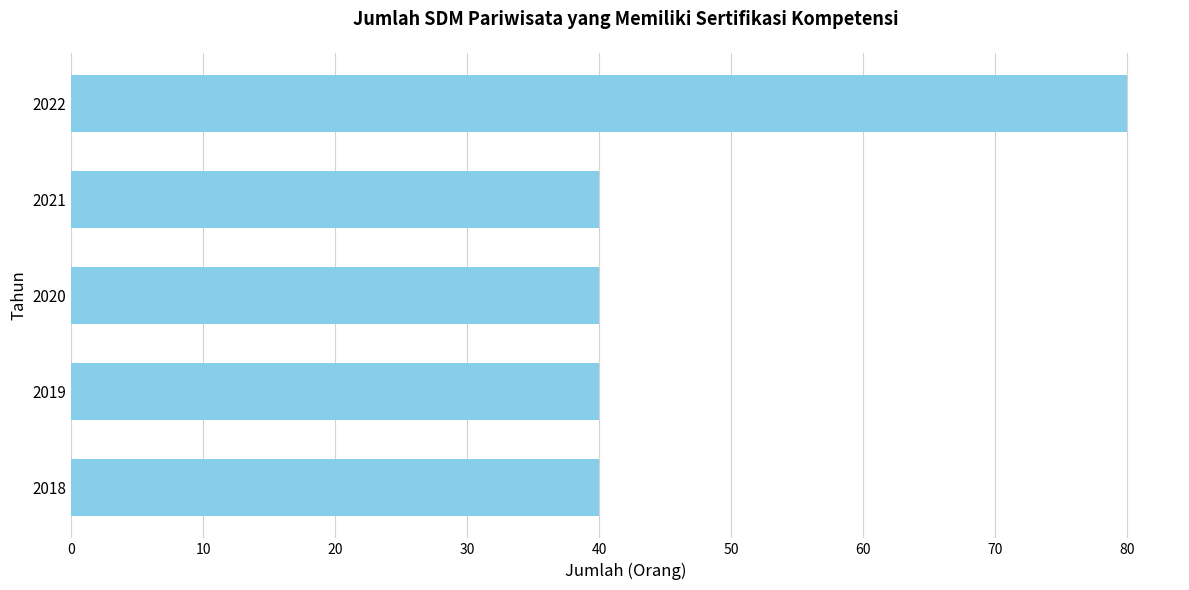

The chart shows a value of 66 at 2020. True or false?

False